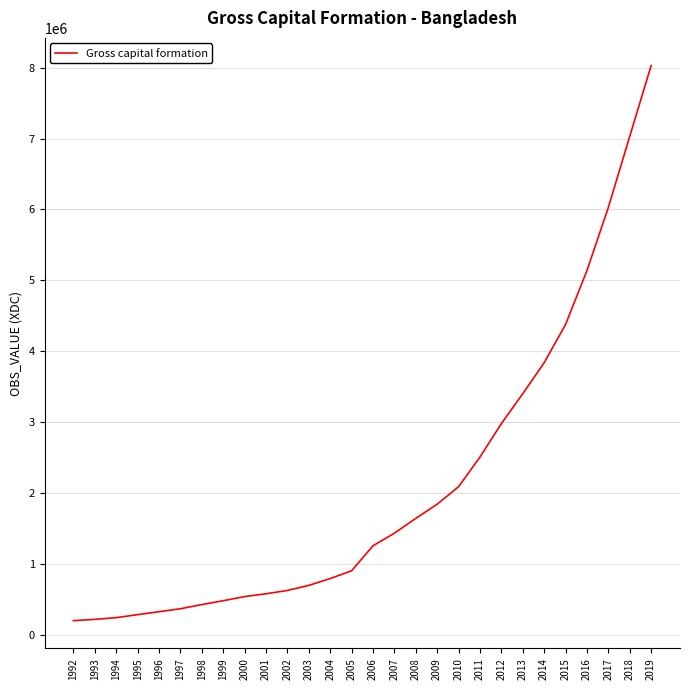

What is the difference between the values at 2019 and 2017?

1998393